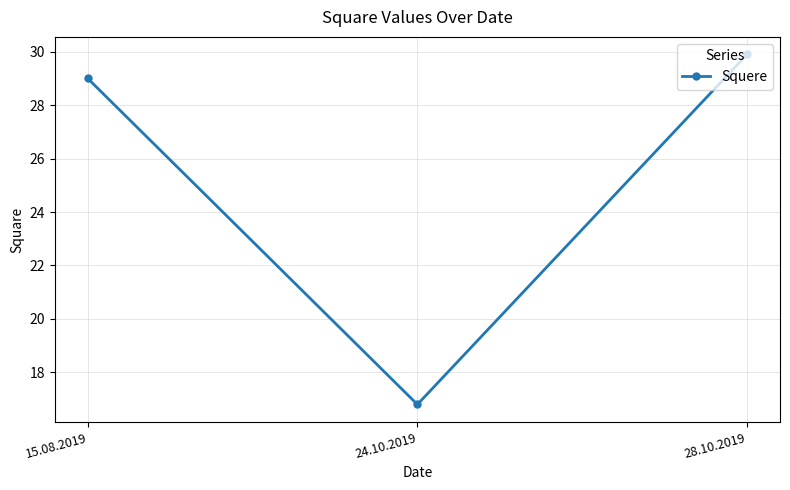

List the labels in order of value, largest first.

28.10.2019, 15.08.2019, 24.10.2019